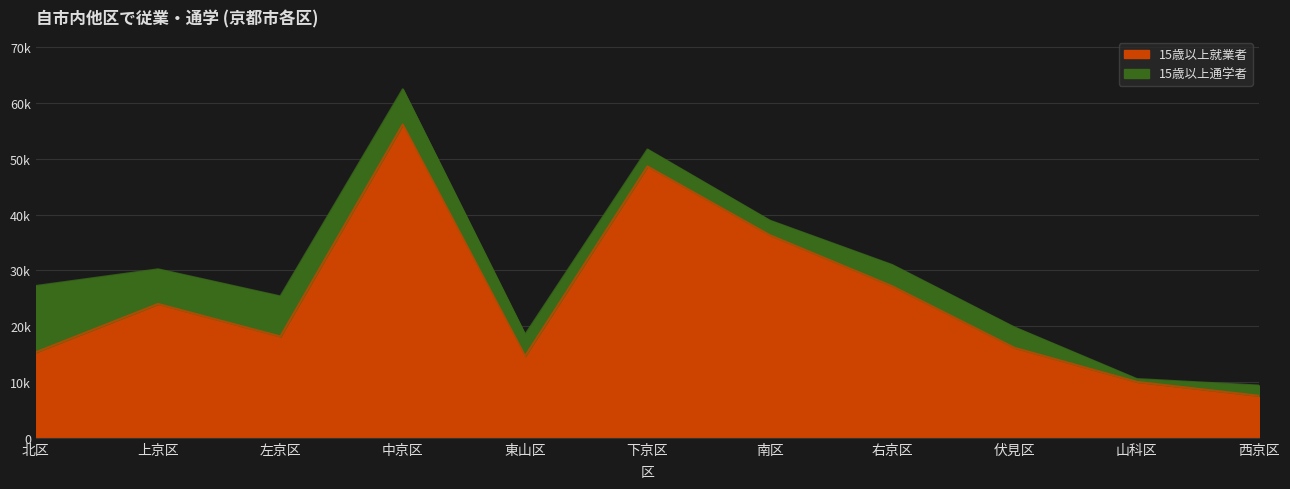

How many data points are above 18161?

5